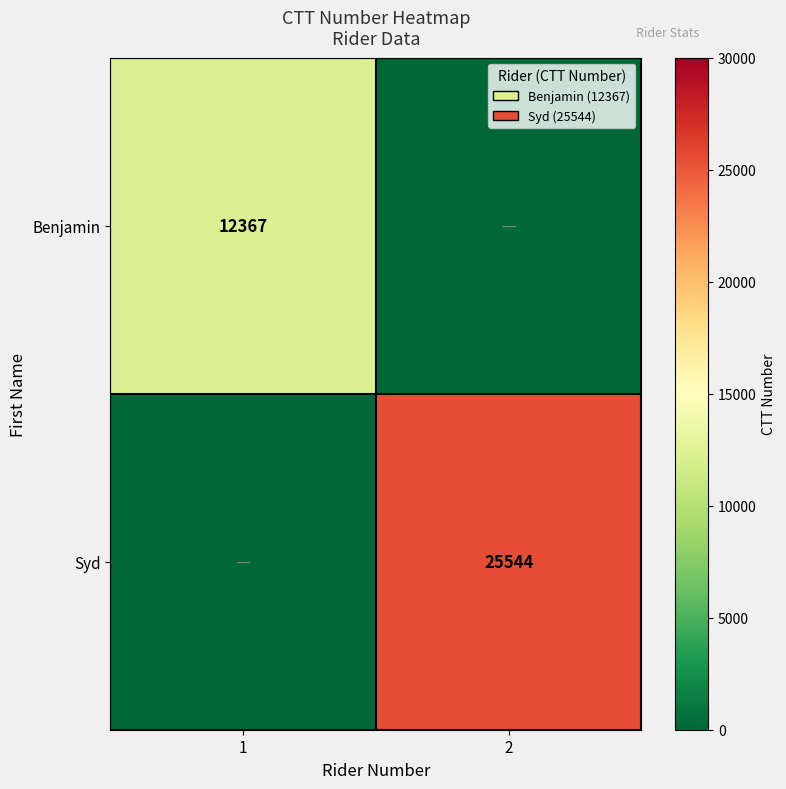

Is it true that Benjamin equals 16897 at 1?

False